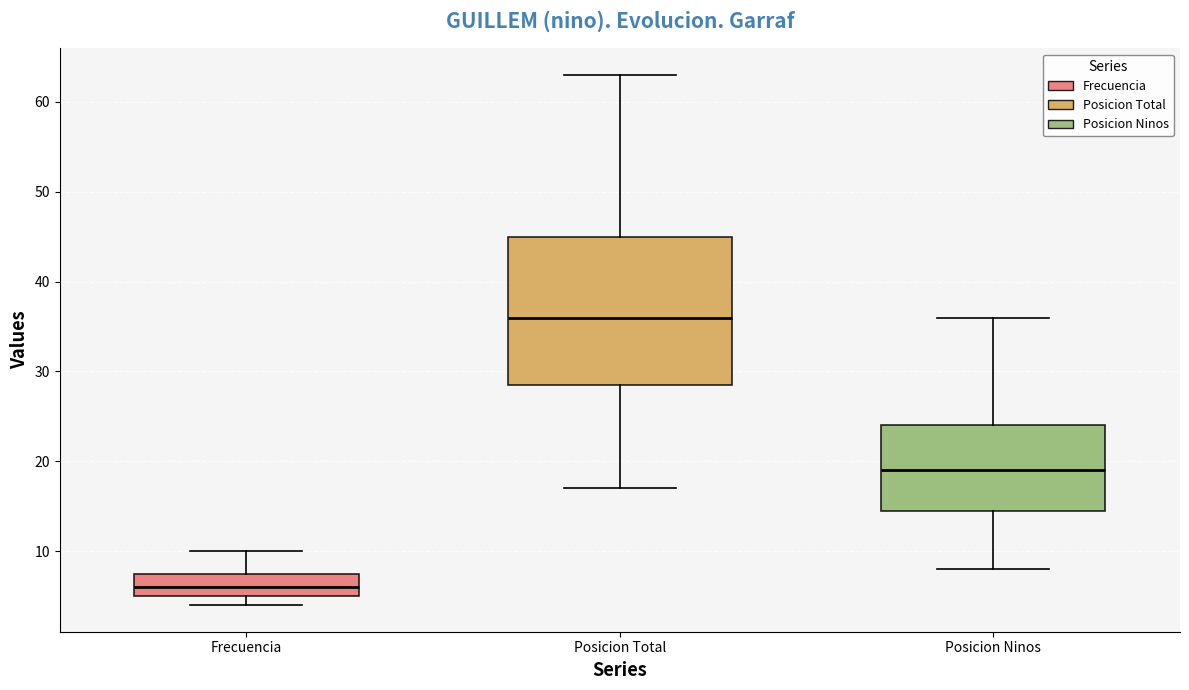

Where is the upper edge of the box for Posicion Ninos on the y-axis? The values are not printed on the chart, so give them approximately, as read against the axis.

24